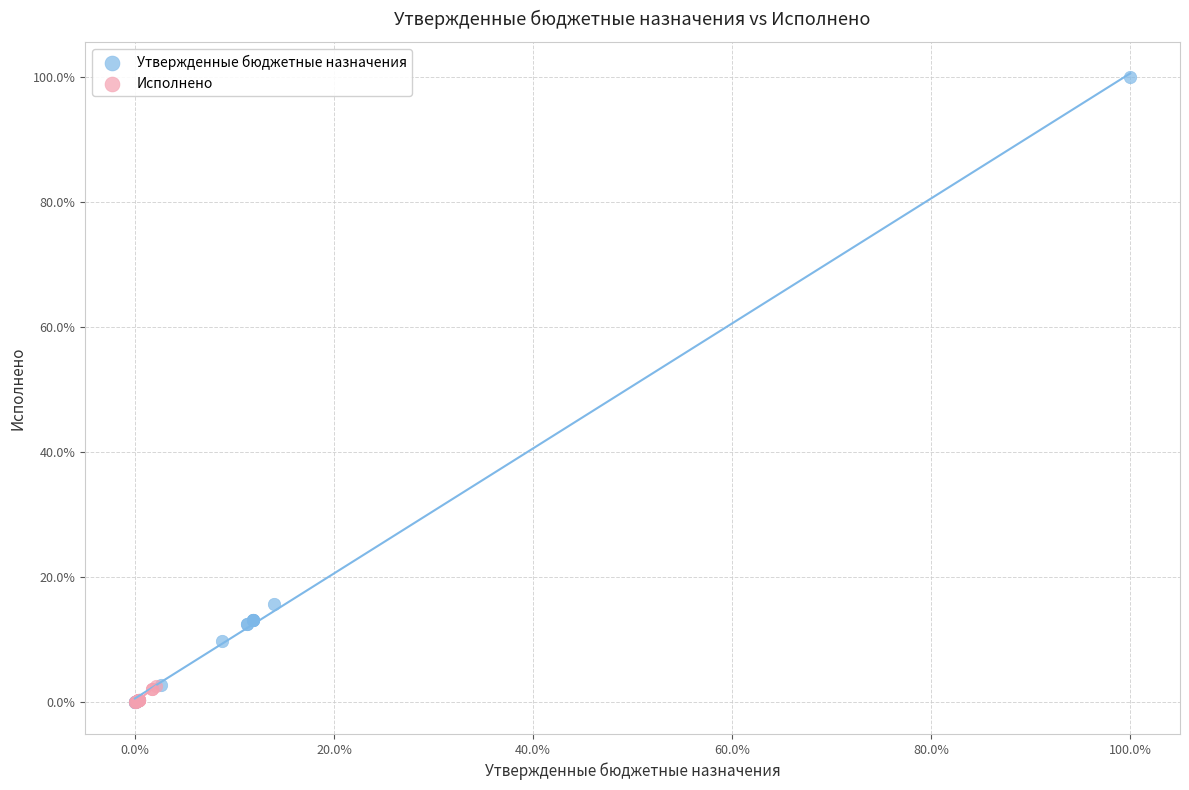

Which series contains the highest Y value?

Утвержденные бюджетные назначения